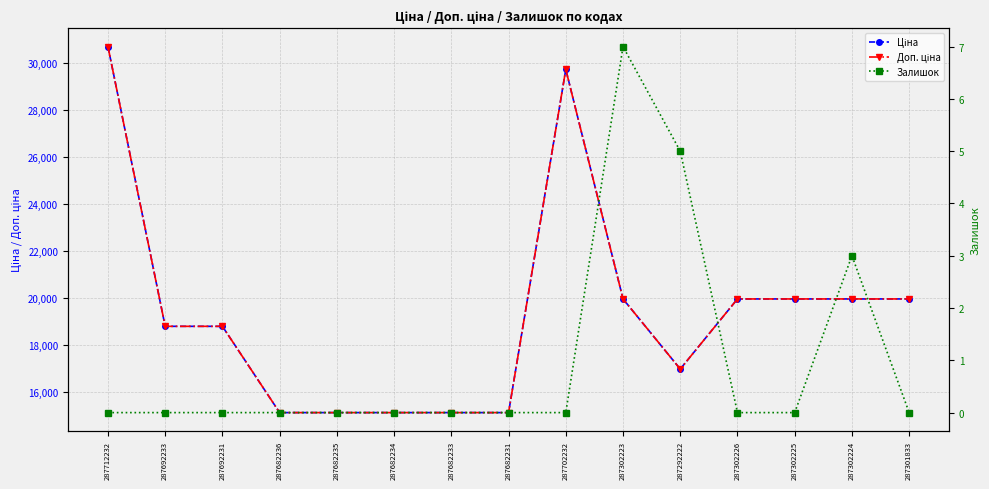

What is the total value across all series at 287302224?

39931.3